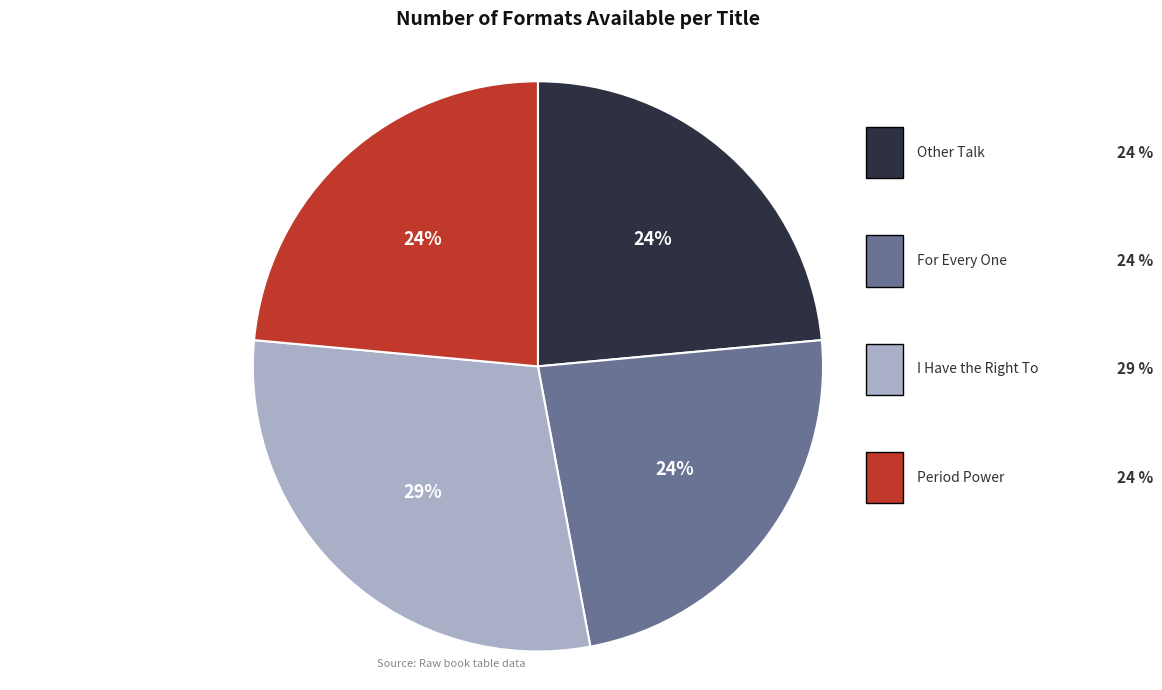

Does any single category account for the majority?

No